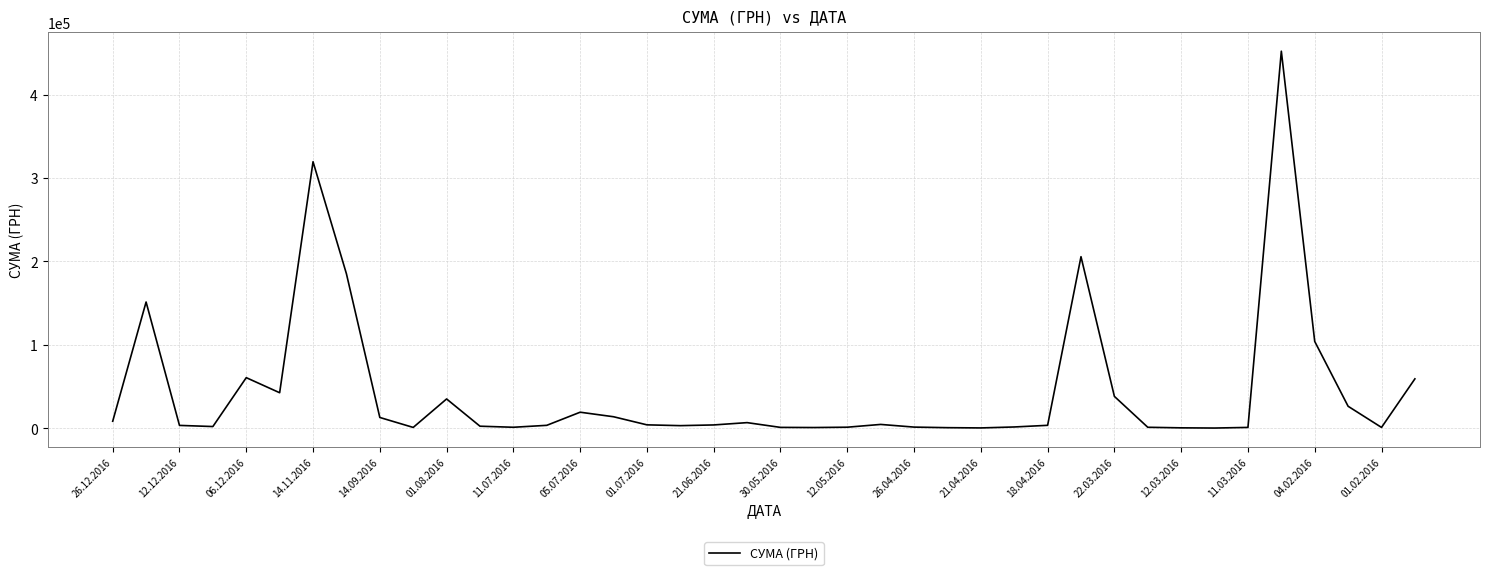

How many values are below 3973?

20